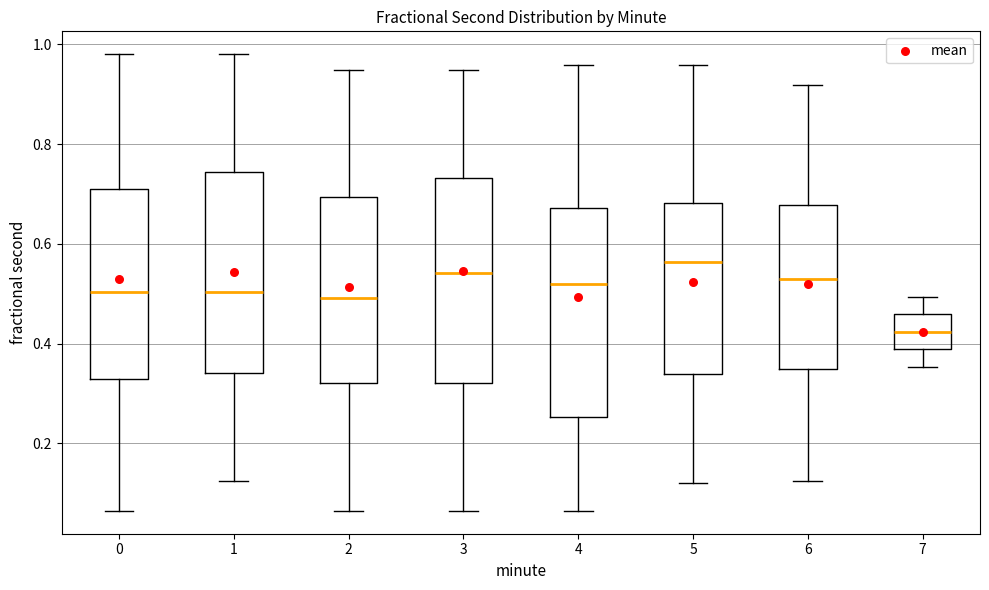

Where does the upper whisker of the box at x = 1 end on the y-axis? The values are not printed on the chart, so give them approximately, as read against the axis.

0.98